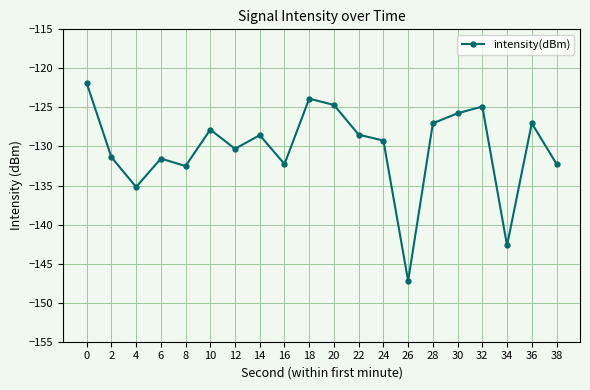

What is the difference between the values at 12 and 6?

1.3